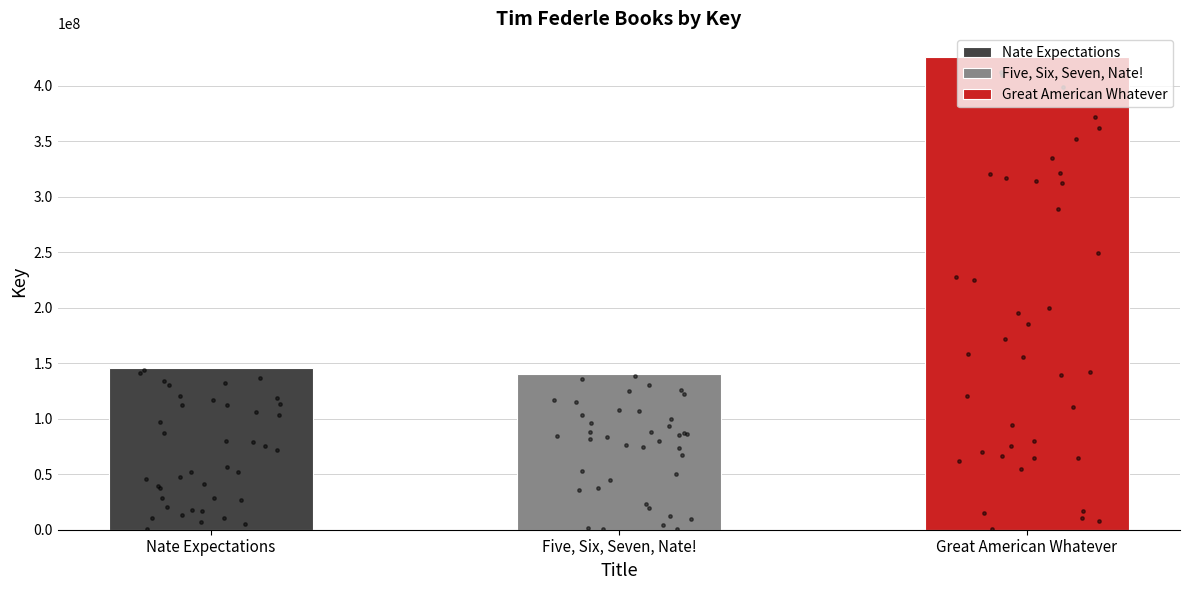

Which has a higher value, Great American Whatever or Nate Expectations?

Great American Whatever